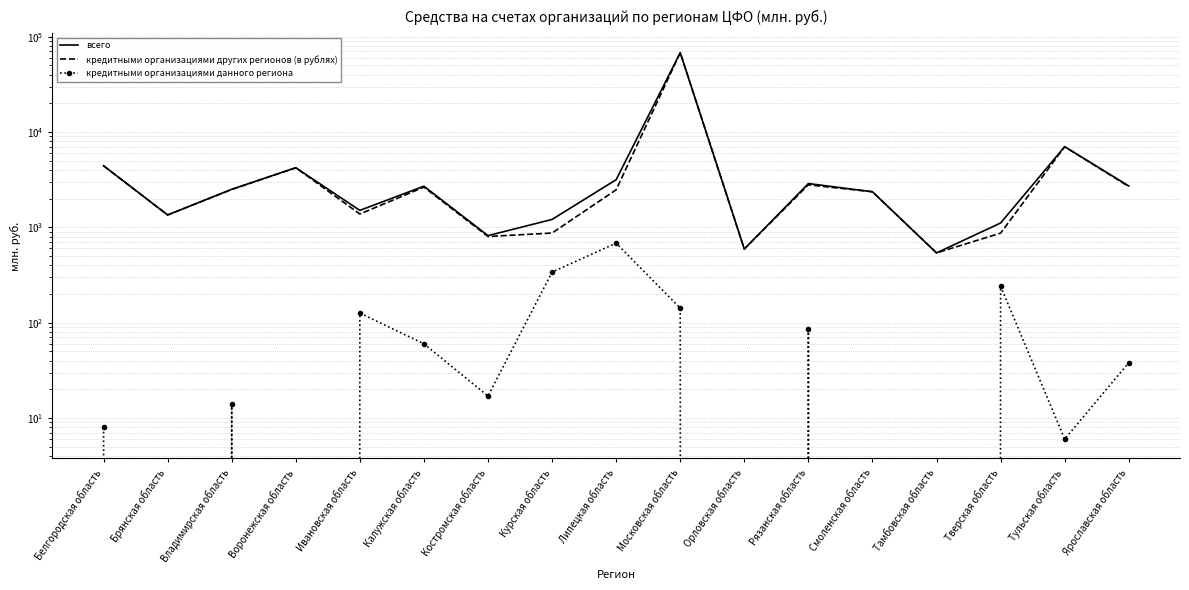

True or false: кредитными организациями данного региона and всего cross at least once.

False